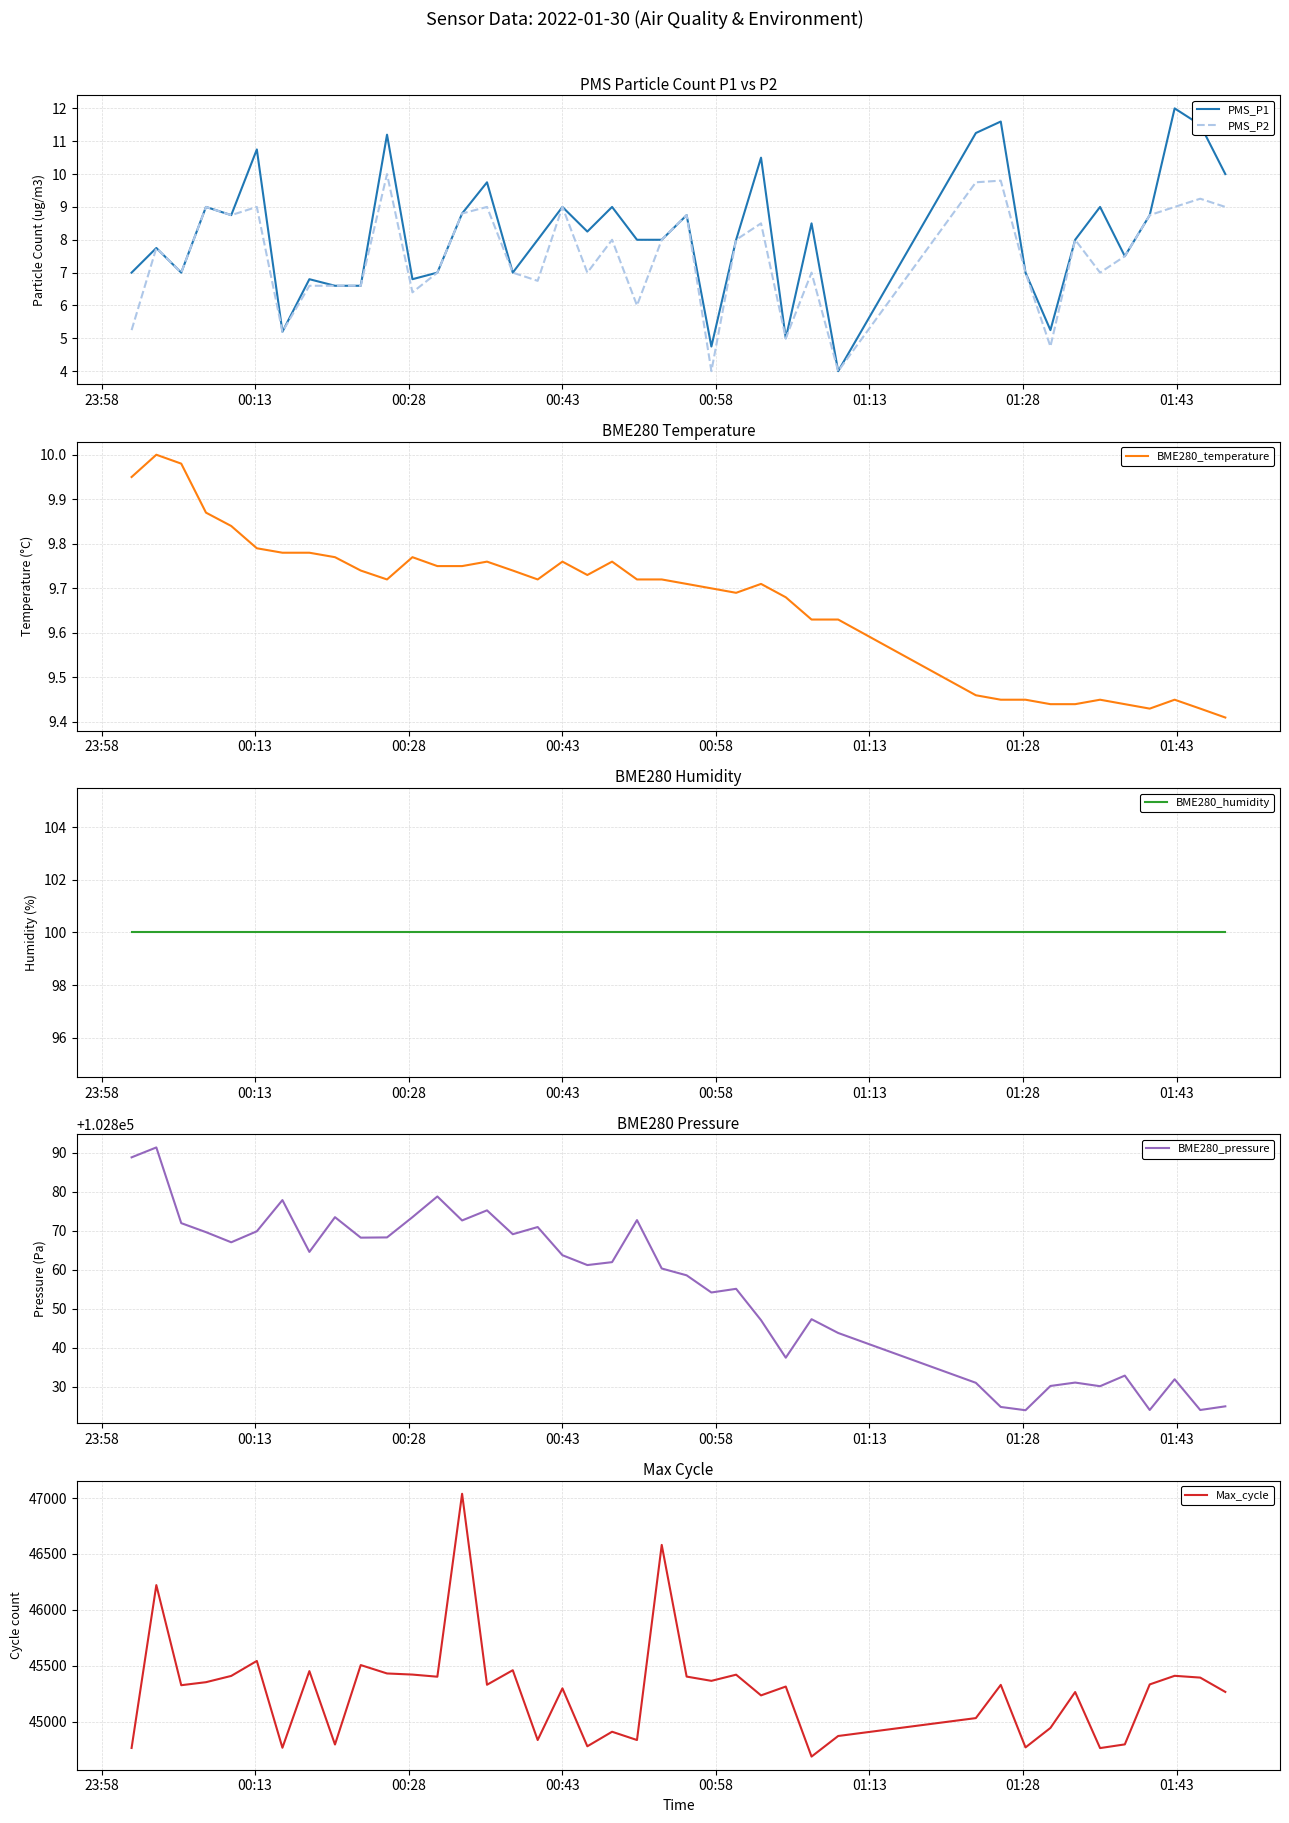

What is the maximum value for PMS_P1?

12.0